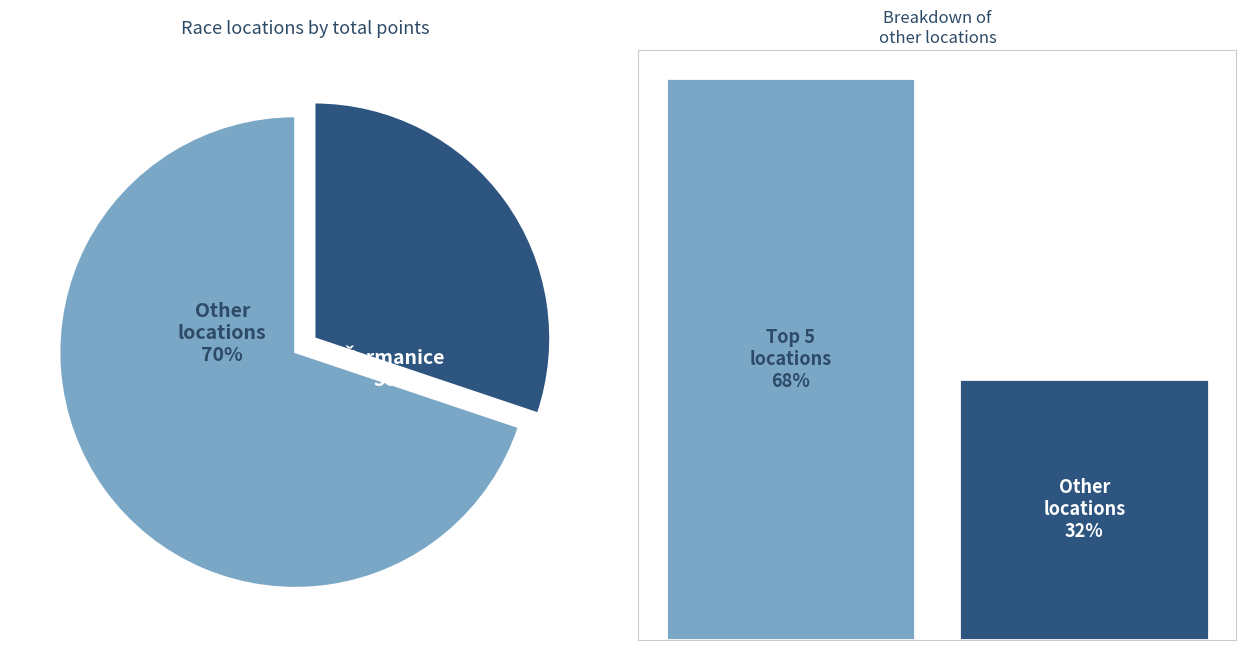

To the nearest percent, what portion does Olešná represent?

6%